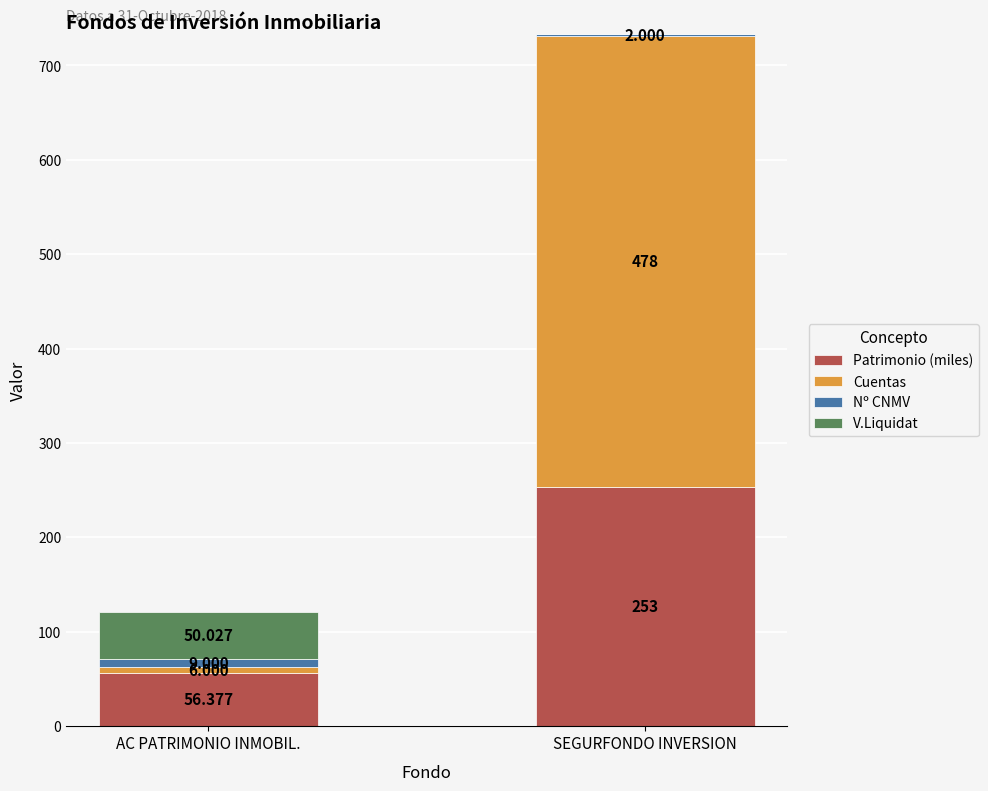

What are all the series names shown in the legend?

Patrimonio (miles), Cuentas, Nº CNMV, V.Liquidat